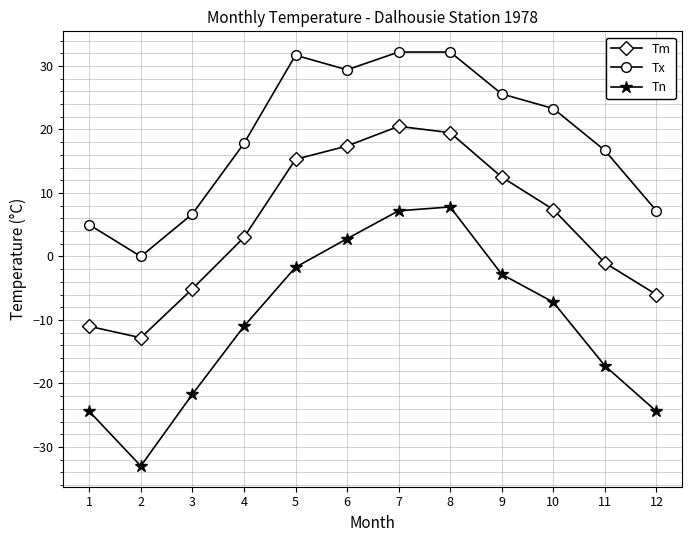

Which label corresponds to the smallest value in the chart?

2